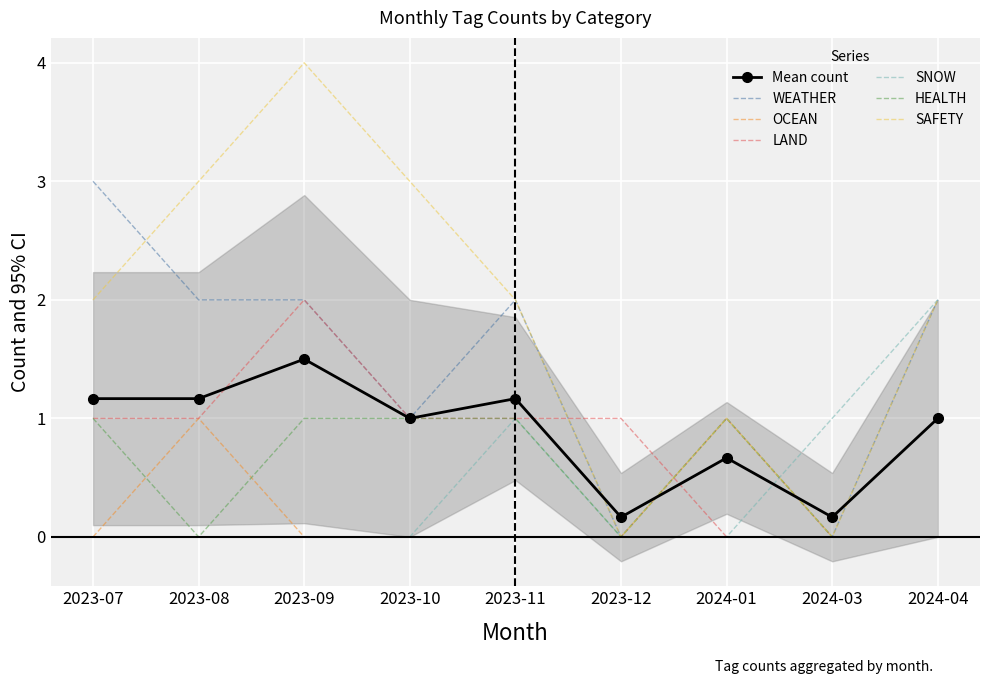

Reading left to right, transcribe all the data shown in this chart.

WEATHER: 2023-07=3	2023-08=2	2023-09=2	2023-10=1	2023-11=2	2023-12=0	2024-01=1	2024-03=0	2024-04=2
OCEAN: 2023-07=0	2023-08=1	2023-09=0	2023-10=0	2023-11=0	2023-12=0	2024-01=1	2024-03=0	2024-04=0
LAND: 2023-07=1	2023-08=1	2023-09=2	2023-10=1	2023-11=1	2023-12=1	2024-01=0	2024-03=0	2024-04=0
SNOW: 2023-07=0	2023-08=0	2023-09=0	2023-10=0	2023-11=1	2023-12=0	2024-01=0	2024-03=1	2024-04=2
HEALTH: 2023-07=1	2023-08=0	2023-09=1	2023-10=1	2023-11=1	2023-12=0	2024-01=1	2024-03=0	2024-04=0
SAFETY: 2023-07=2	2023-08=3	2023-09=4	2023-10=3	2023-11=2	2023-12=0	2024-01=1	2024-03=0	2024-04=2